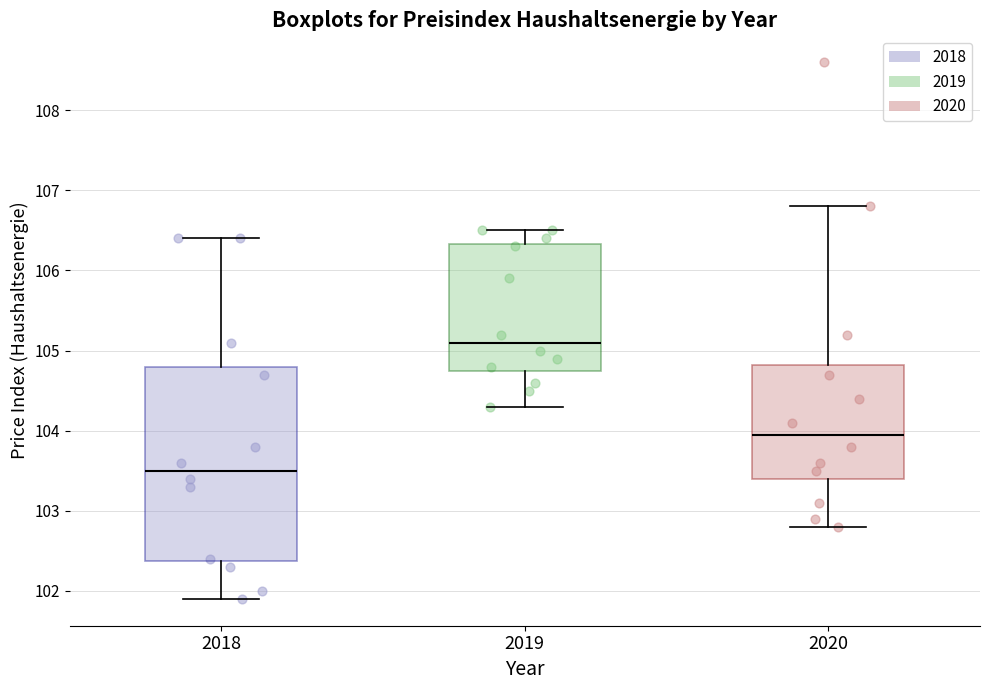

Reading left to right, read every box against the y-axis: the position of its median line, the range the box covers, and the ends of its whiskers. The values are not printed on the chart, so give them approximately, as read against the axis.

2018: median 103.5, box 102.4 to 104.8, whiskers 101.9 to 106.4
2019: median 105.1, box 104.8 to 106.3, whiskers 104.3 to 106.5
2020: median 104.0, box 103.4 to 104.8, whiskers 102.8 to 106.8